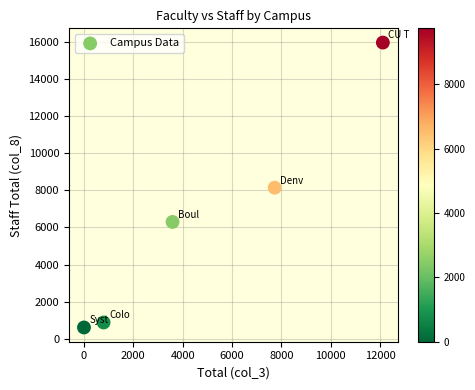

What is the average Y value?

6380